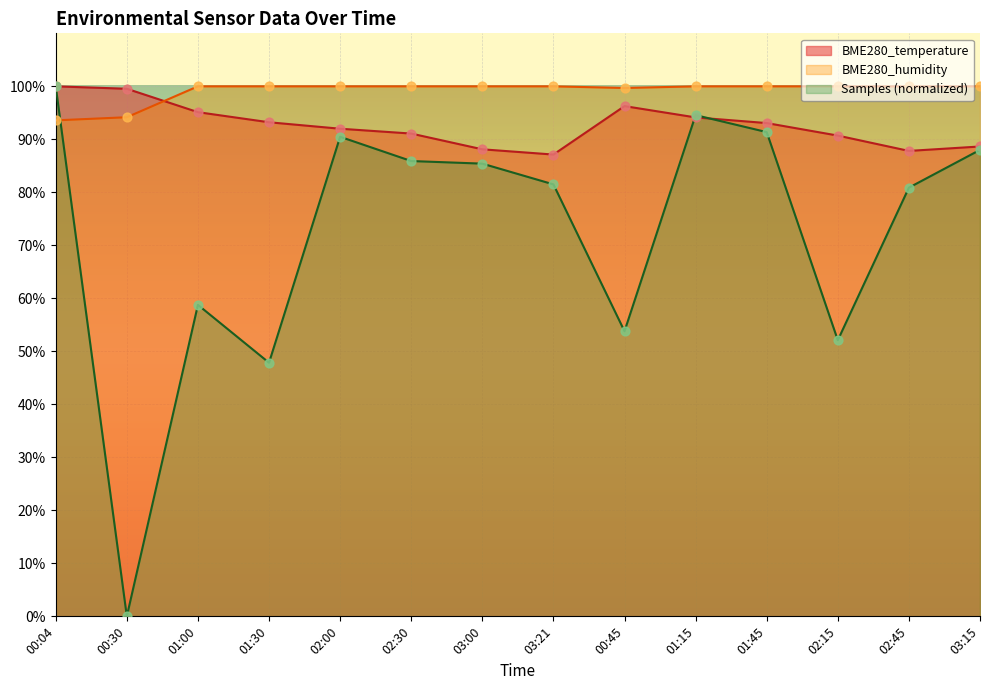

What are all the series names shown in the legend?

BME280_temperature, BME280_humidity, Samples (normalized)